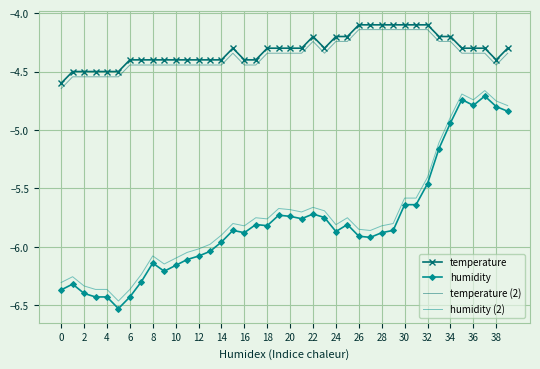

Which series has the largest range (max minus min)?

humidity